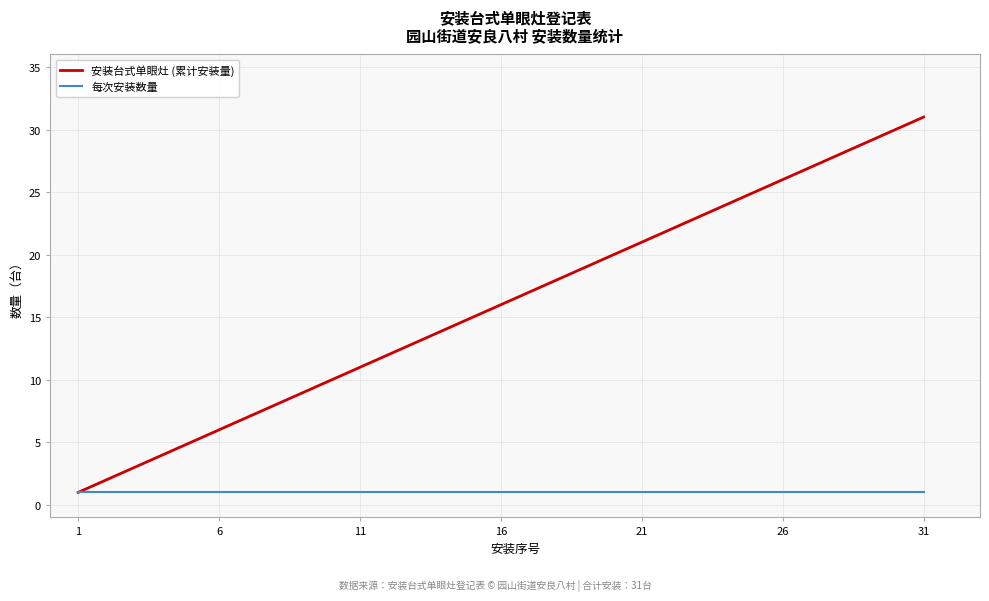

List the series in order of their overall mean, highest first.

安装台式单眼灶 (累计安装量), 每次安装数量